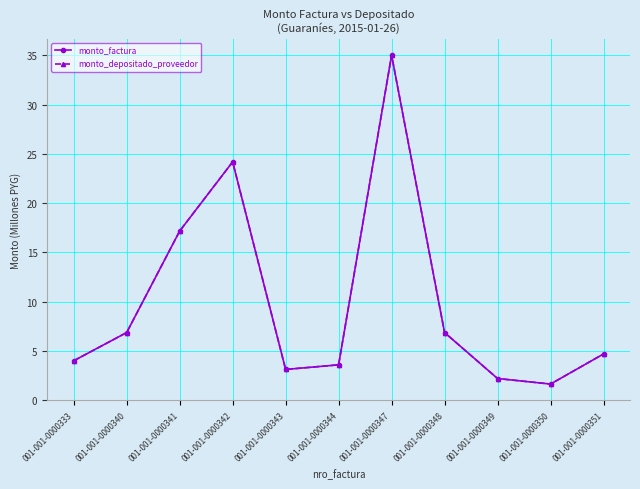

List the labels in order of monto_depositado_proveedor value, smallest first.

001-001-0000350, 001-001-0000349, 001-001-0000343, 001-001-0000344, 001-001-0000333, 001-001-0000351, 001-001-0000340, 001-001-0000348, 001-001-0000341, 001-001-0000342, 001-001-0000347